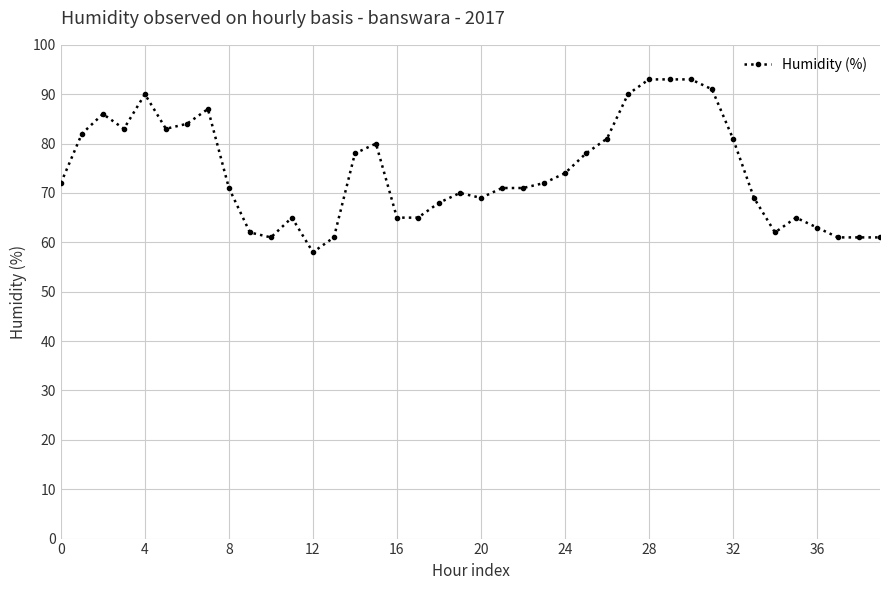

What is the difference between the maximum and minimum values?

35